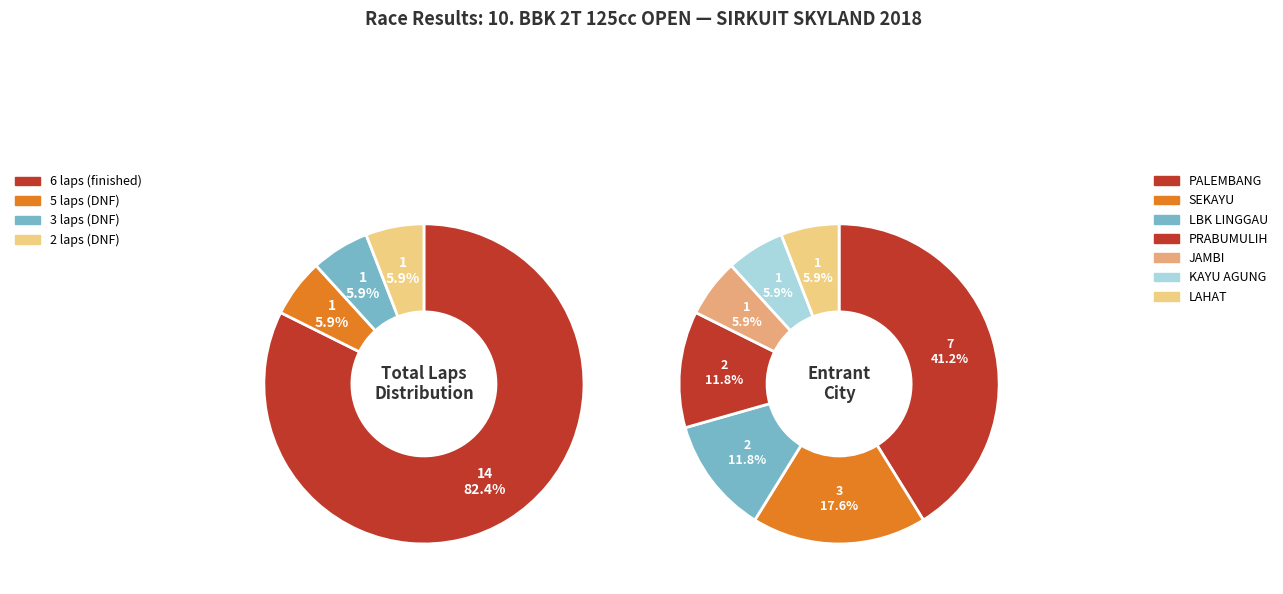

Approximately how many times larger is the value at 5 Laps compared to 6 Laps?

0.1